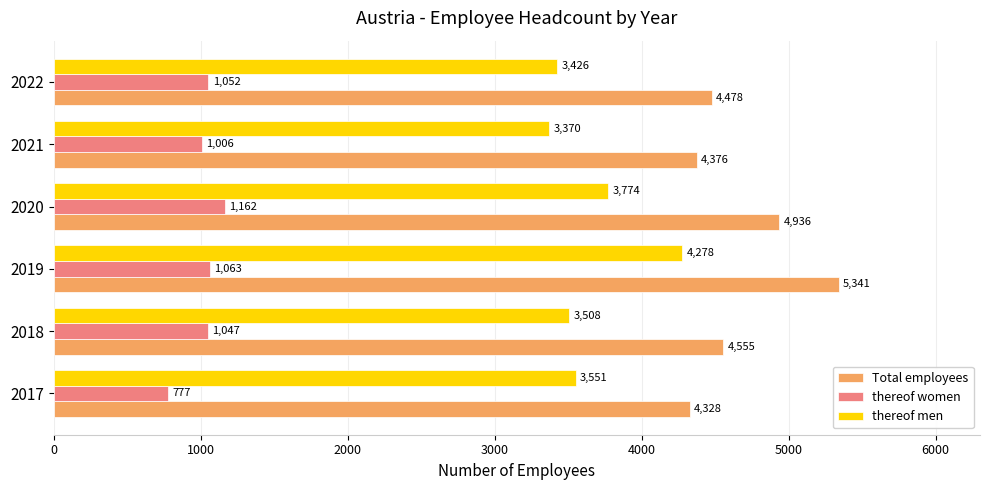

At which category is the sum across all series the highest?

2019